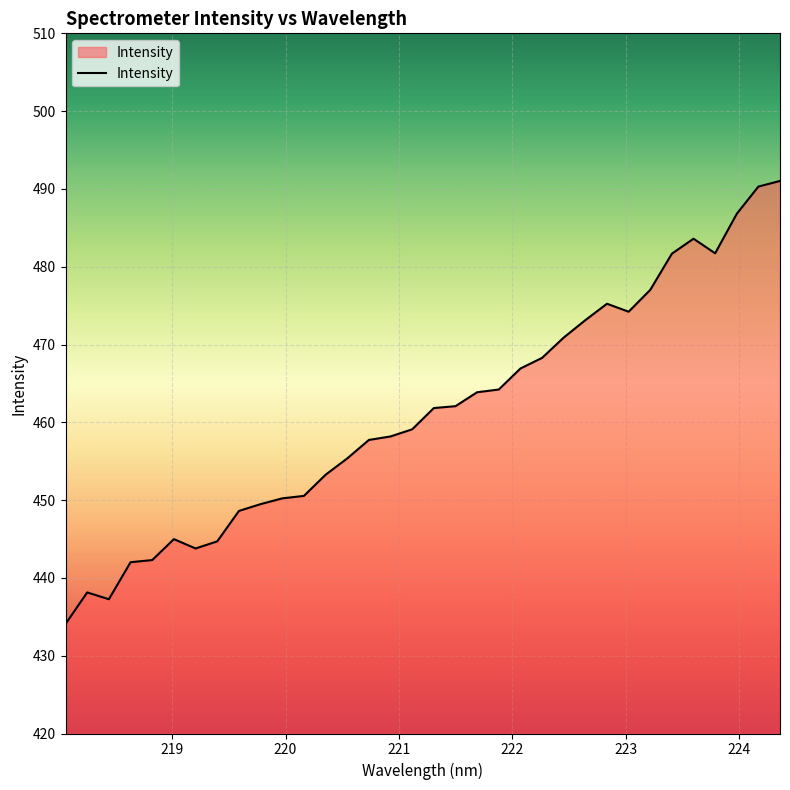

What is the minimum value shown in the chart?

434.1